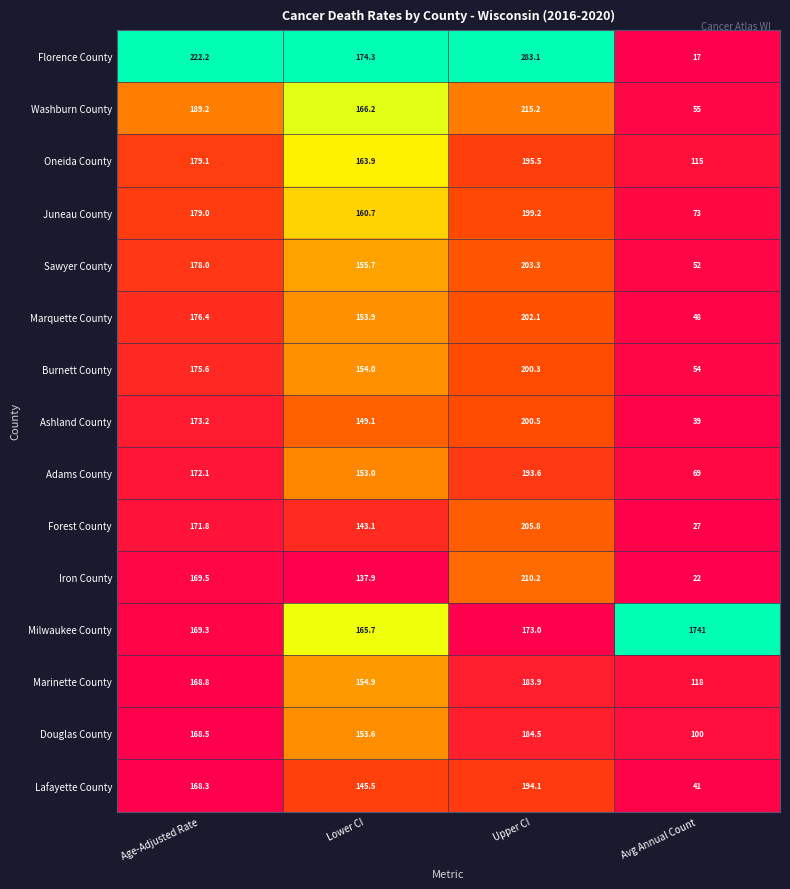

What is the average value of the Forest County series?

136.9